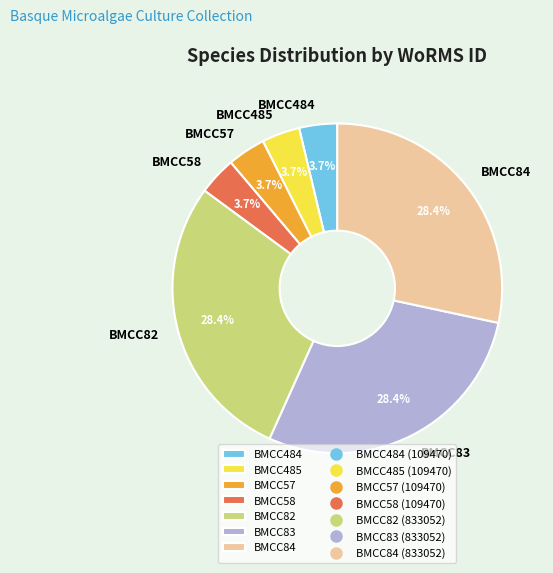

Approximately how many times larger is the value at BMCC485 compared to BMCC484?

1.0